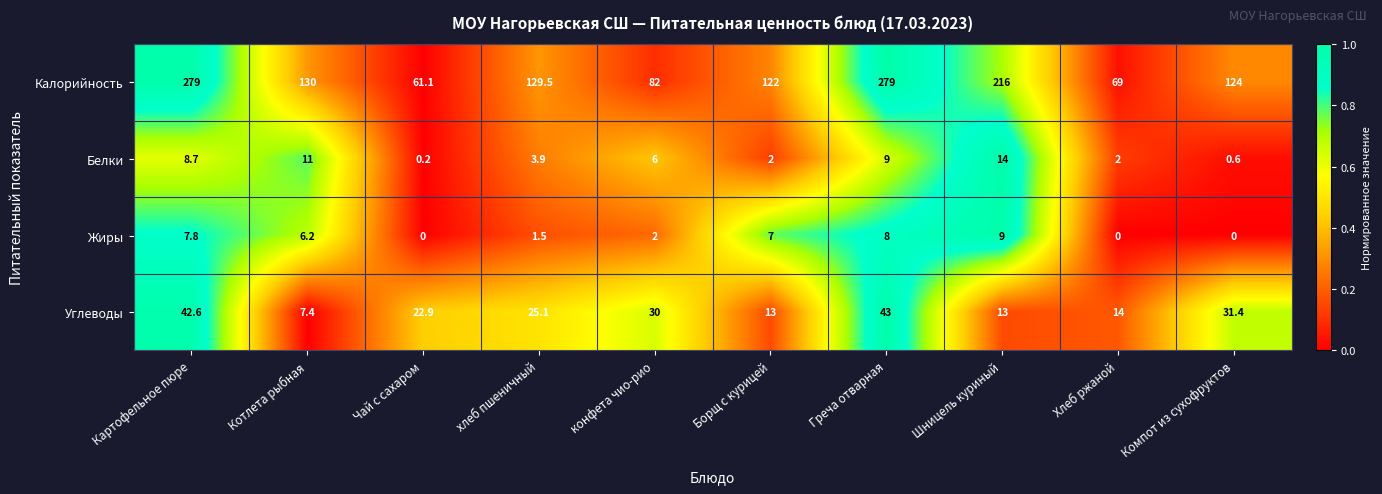

True or false: Белки has a value of 2.7 at Котлета рыбная.

False